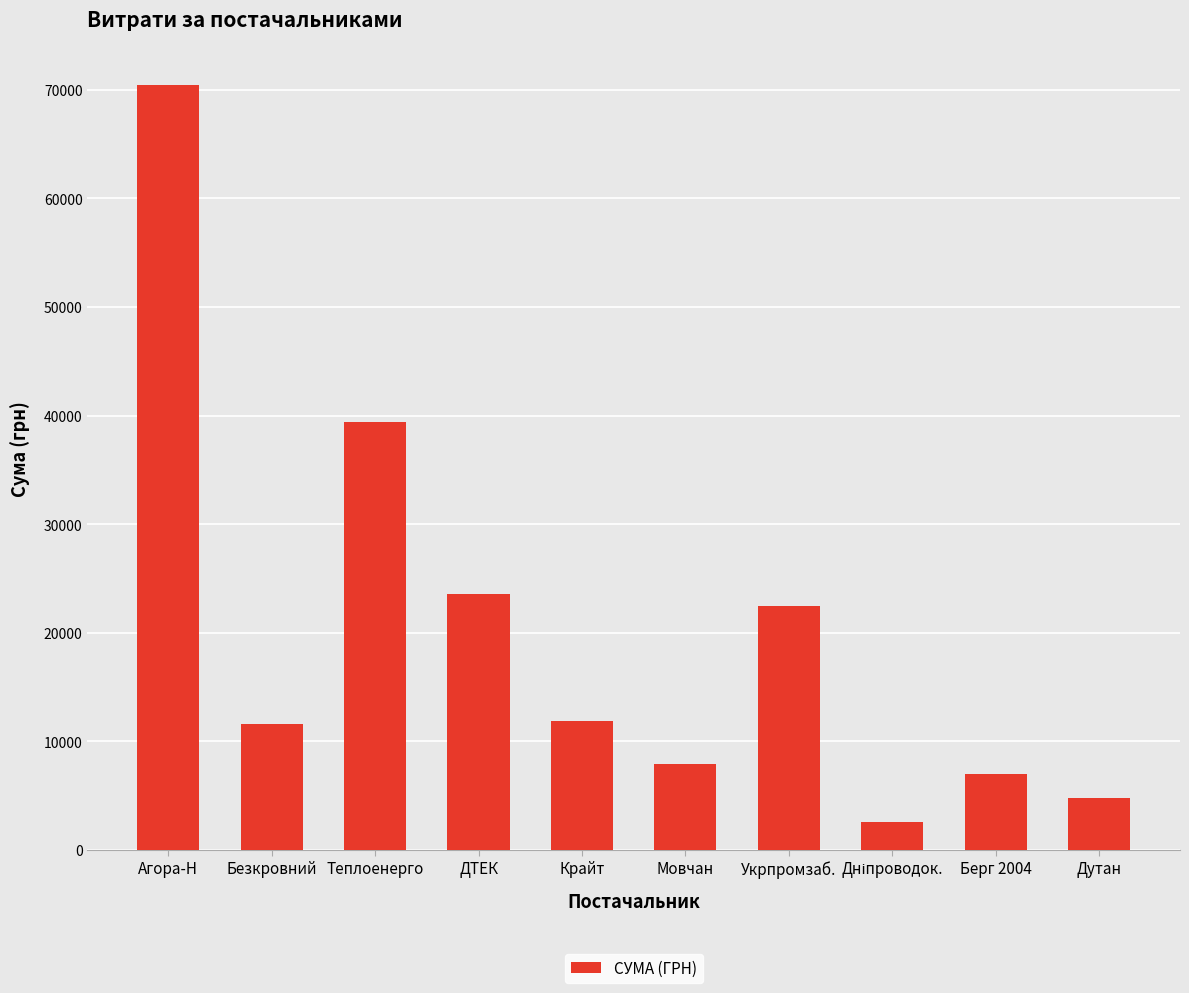

What is the difference between the maximum and minimum values?

67859.7